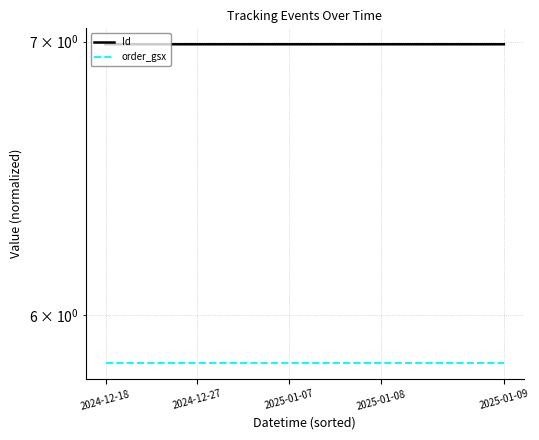

True or false: order_gsx and Id cross at least once.

False